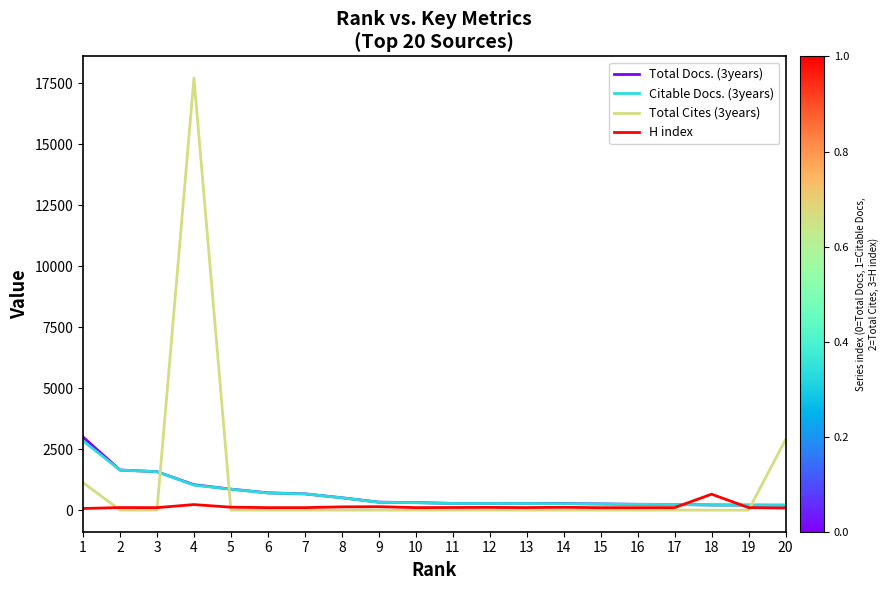

At which label does Citable Docs. (3years) reach its peak?

1